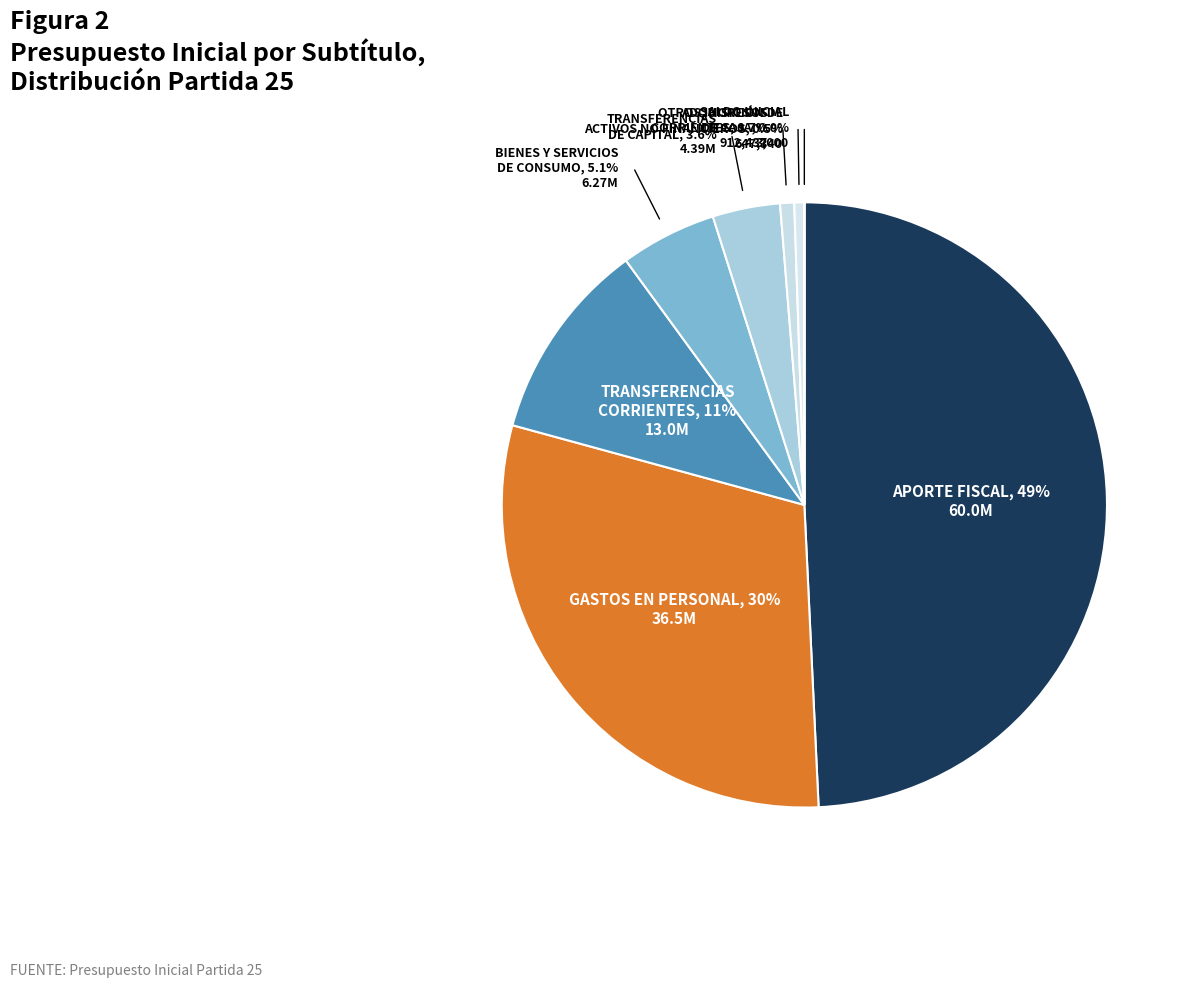

Between GASTOS EN PERSONAL and APORTE FISCAL, which is larger?

APORTE FISCAL